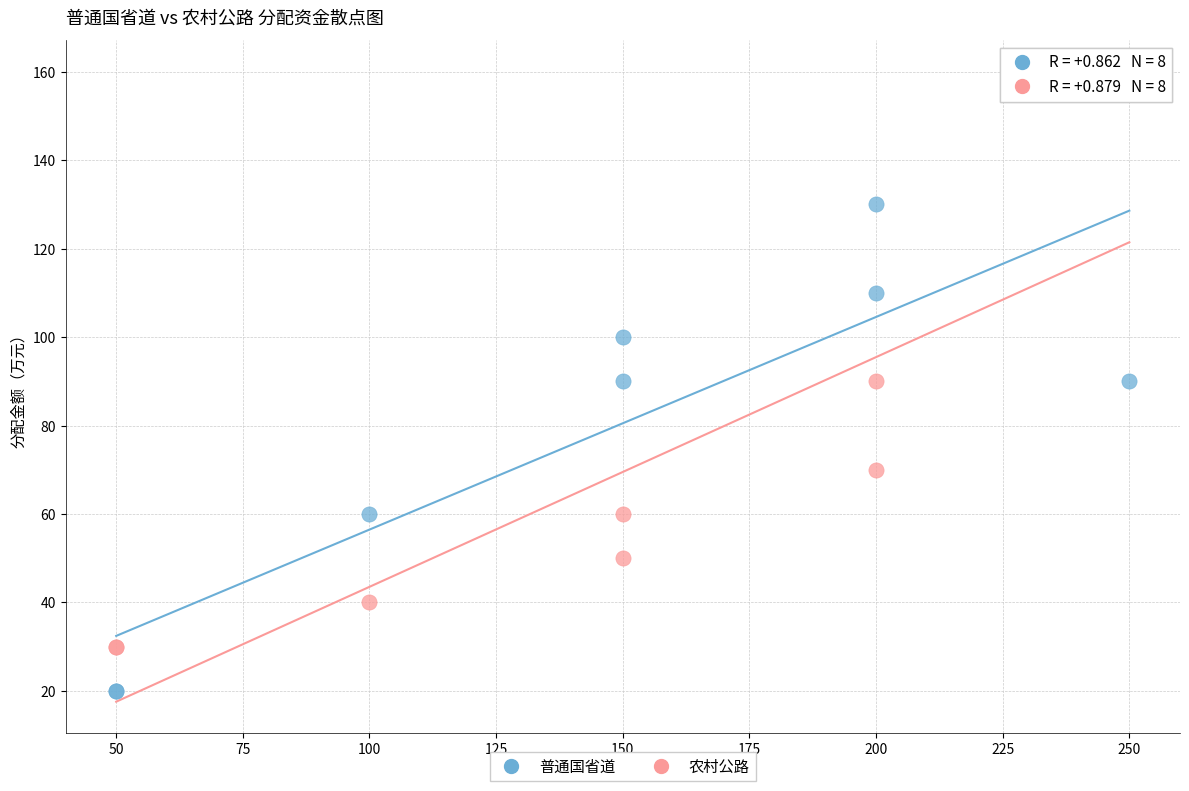

Which series contains the lowest Y value?

普通国省道